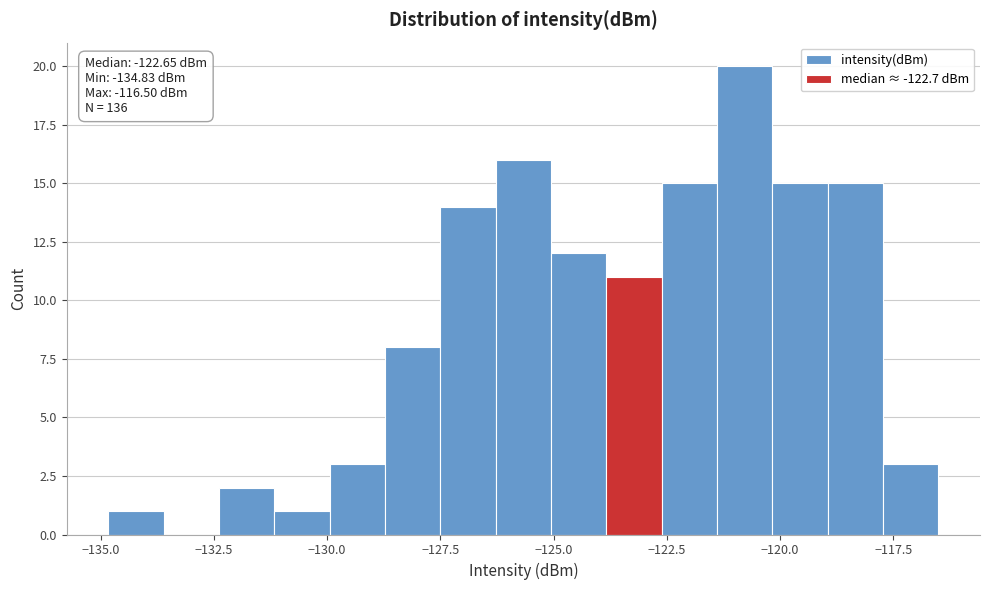

Read against the x-axis, roughly where is the centre of the tallest bar?

-121.0